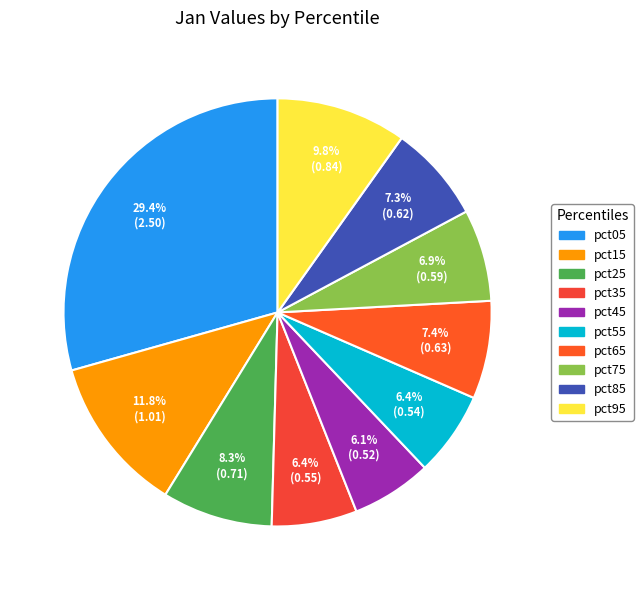

What is the largest slice in the pie chart?

pct05